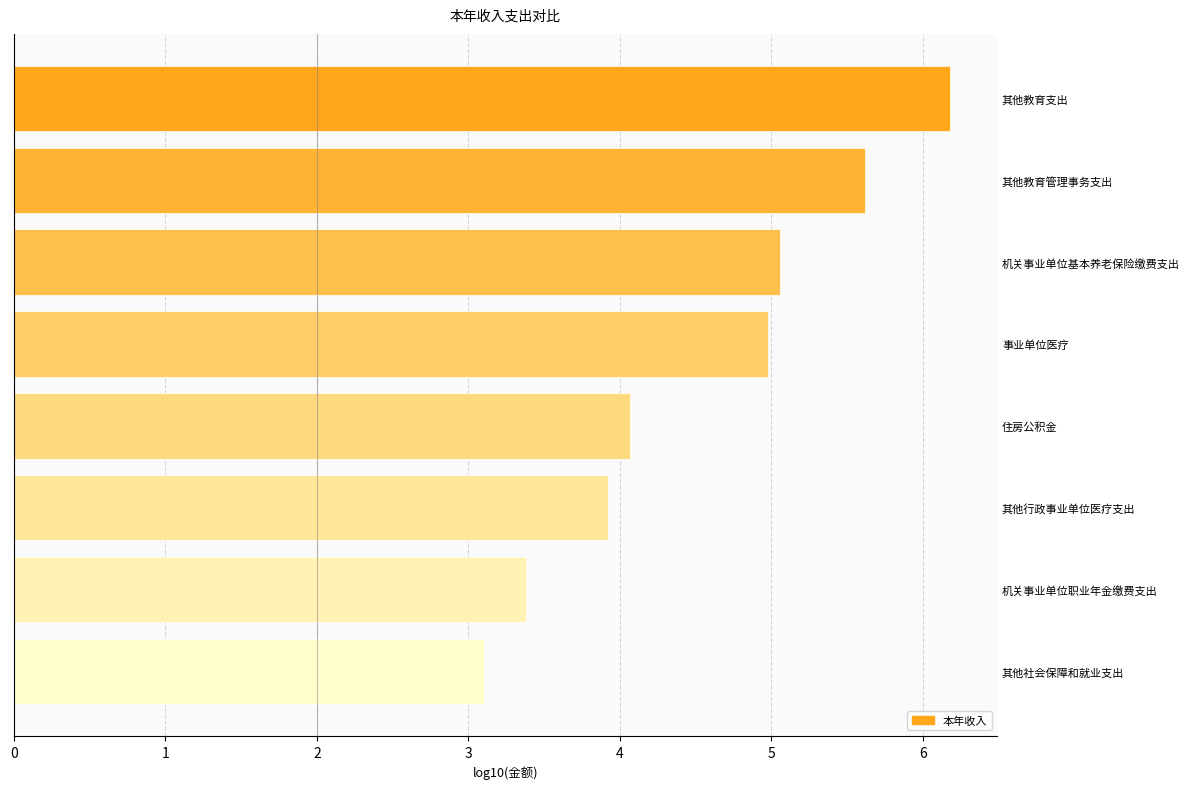

True or false: the data shows 5.6 at 其他教育管理事务支出.

True